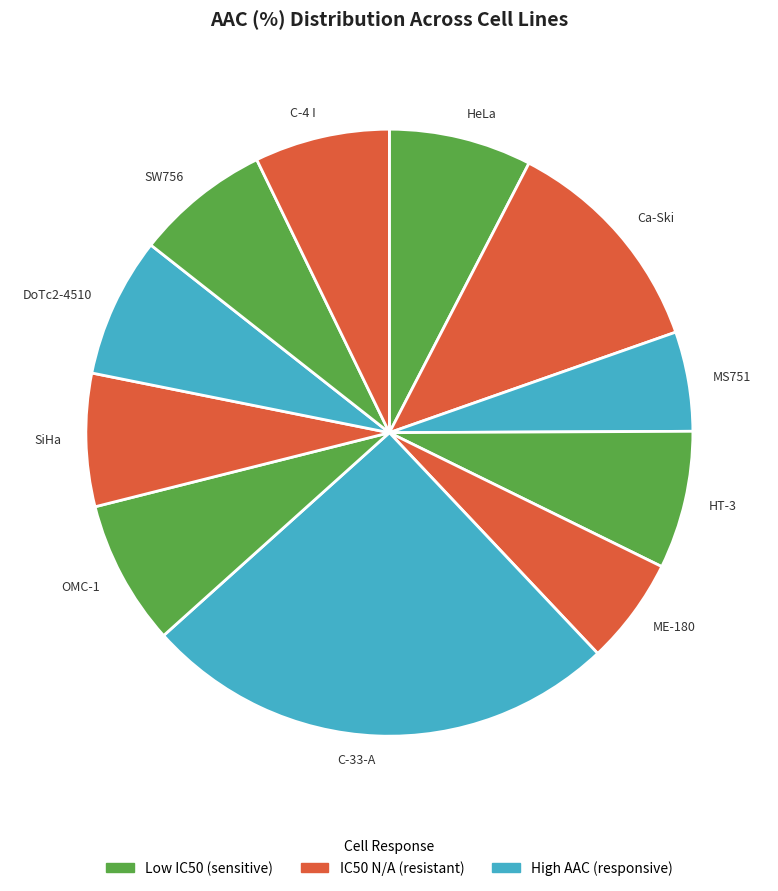

What is the largest slice in the pie chart?

C-33-A